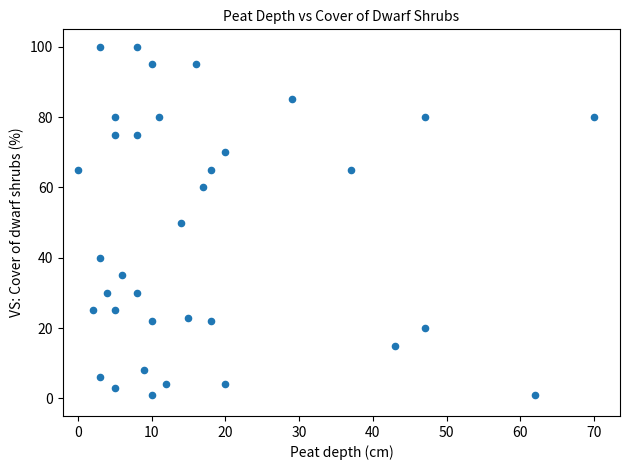

What is the range of X values (max minus min)?

70